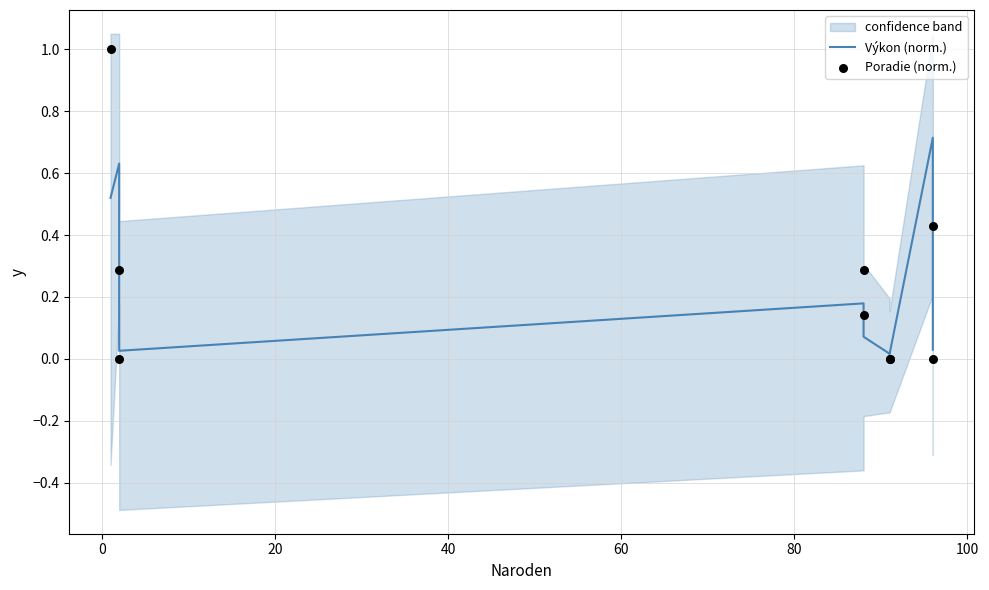

What are all the series names shown in the legend?

Výkon (norm.), Poradie (norm.)